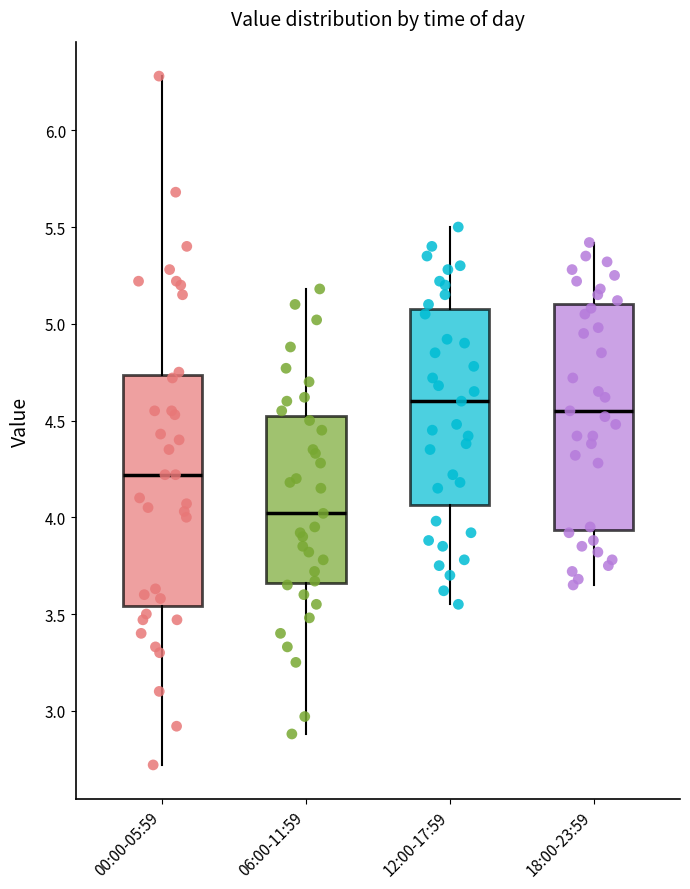

Reading left to right, read every box against the y-axis: the position of its median line, the range the box covers, and the ends of its whiskers. The values are not printed on the chart, so give them approximately, as read against the axis.

00:00-05:59: median 4.20, box 3.55 to 4.75, whiskers 2.70 to 6.30
06:00-11:59: median 4.00, box 3.65 to 4.55, whiskers 2.90 to 5.20
12:00-17:59: median 4.60, box 4.05 to 5.10, whiskers 3.55 to 5.50
18:00-23:59: median 4.55, box 3.95 to 5.10, whiskers 3.65 to 5.40